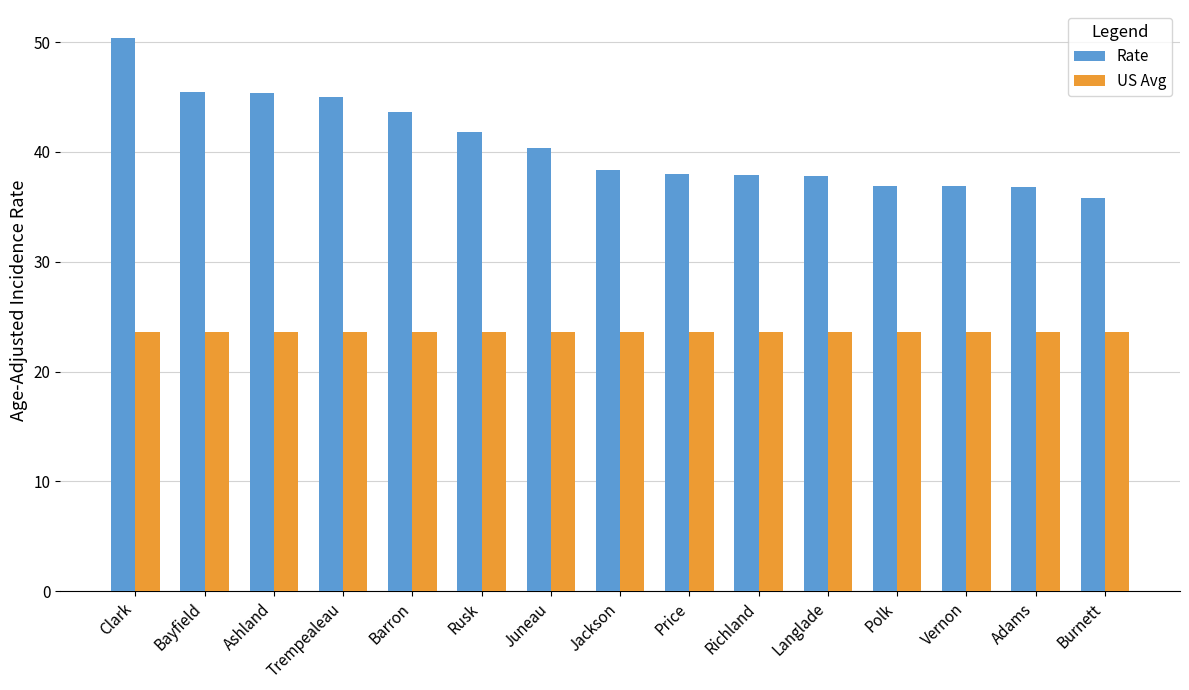

List the series in order of their overall mean, highest first.

Rate, US Avg